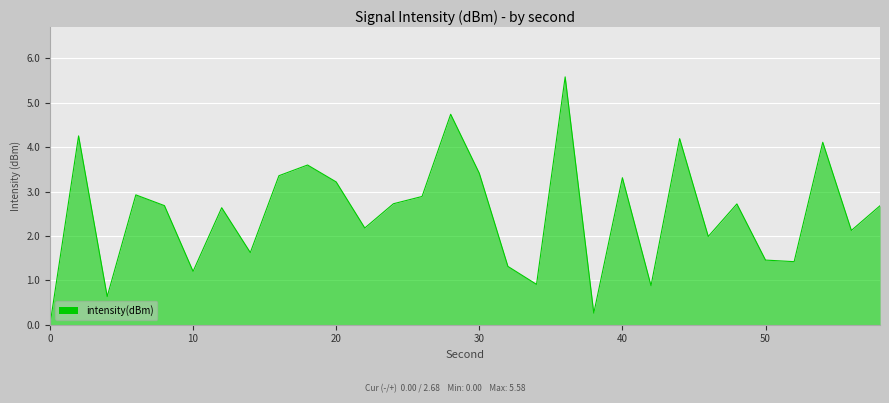

What is the greatest value displayed?

5.6